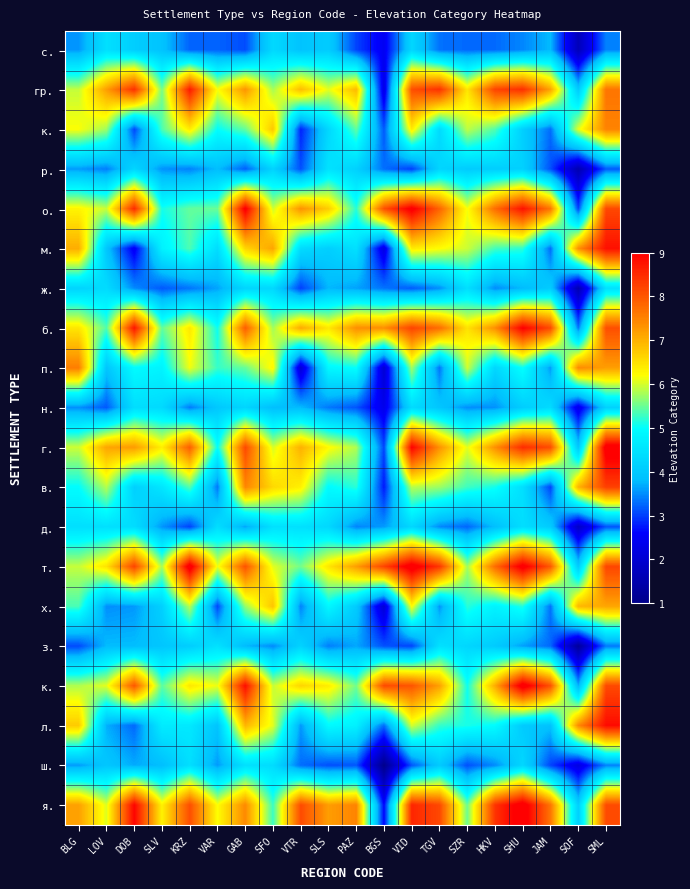

What is the total value across all series at SFO?

109.3